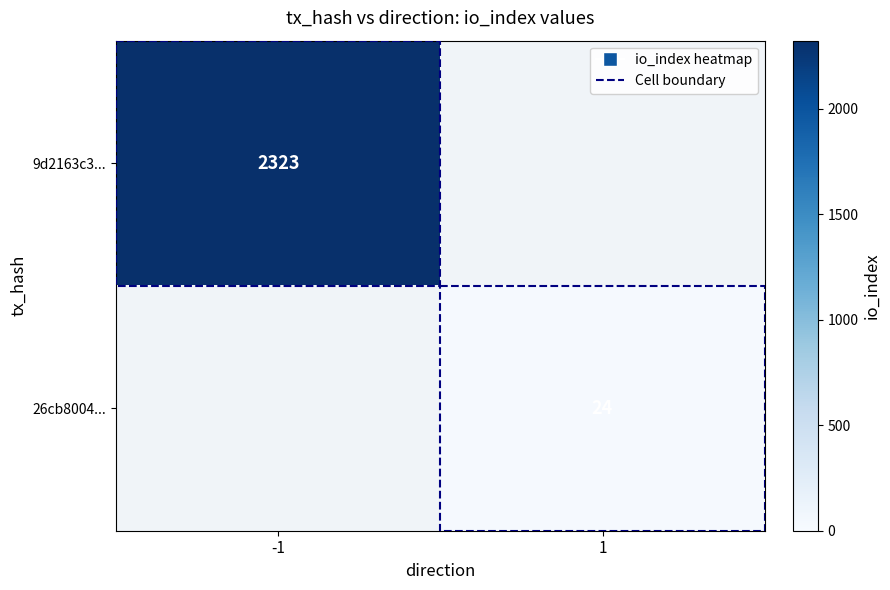

True or false: 9d2163c3... has a value of 3806 at -1.

False